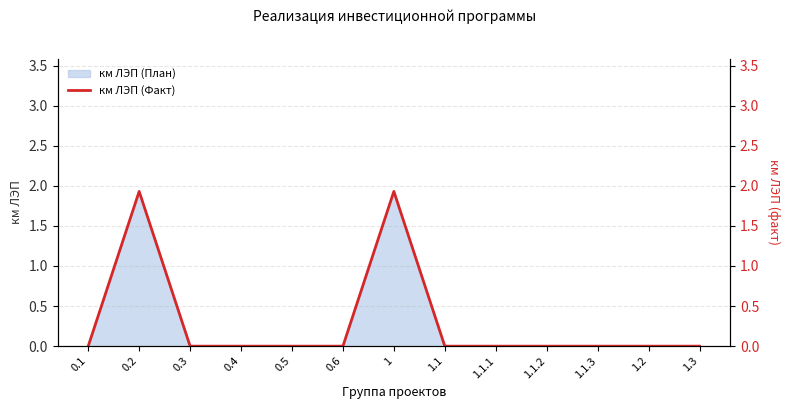

Which label corresponds to the largest value in the chart?

0.2